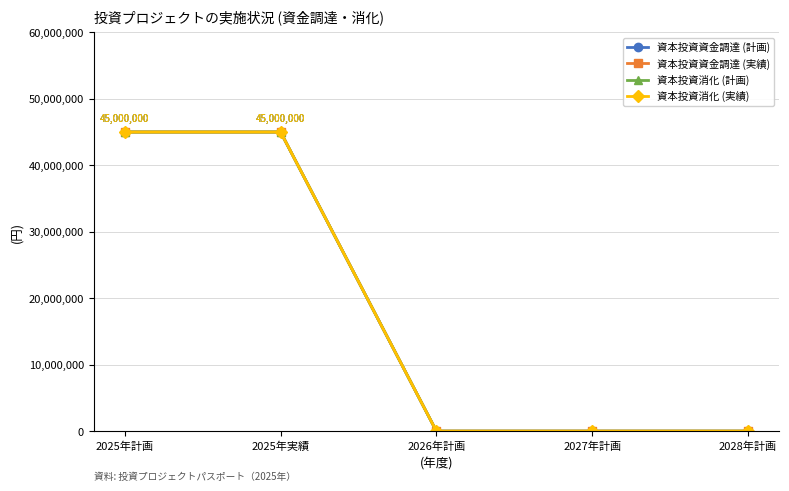

List the labels in order of 資本投資資金調達 (計画) value, largest first.

2025年計画, 2025年実績, 2026年計画, 2027年計画, 2028年計画